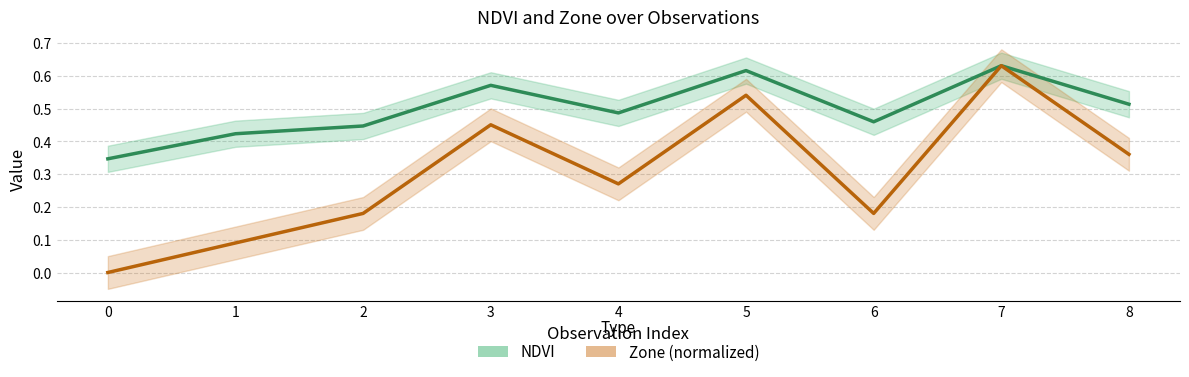

List the series in order of their peak value, lowest first.

NDVI, Zone (normalized)